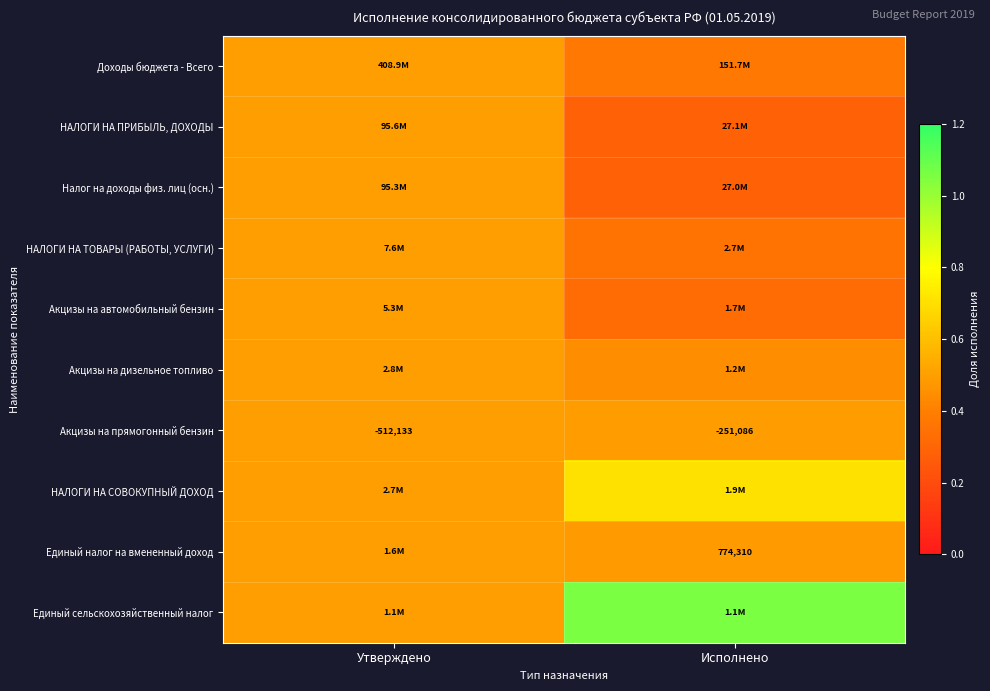

Which series changed the most between Утверждено and Исполнено?

Единый сельскохозяйственный налог